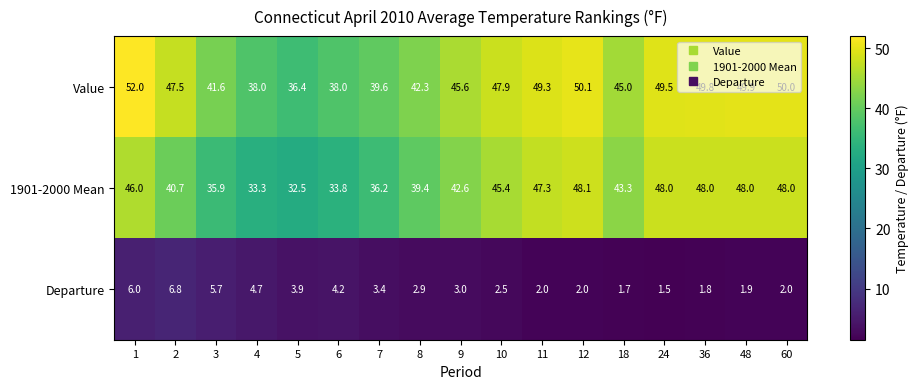

List the series in order of their peak value, highest first.

Value, 1901-2000 Mean, Departure